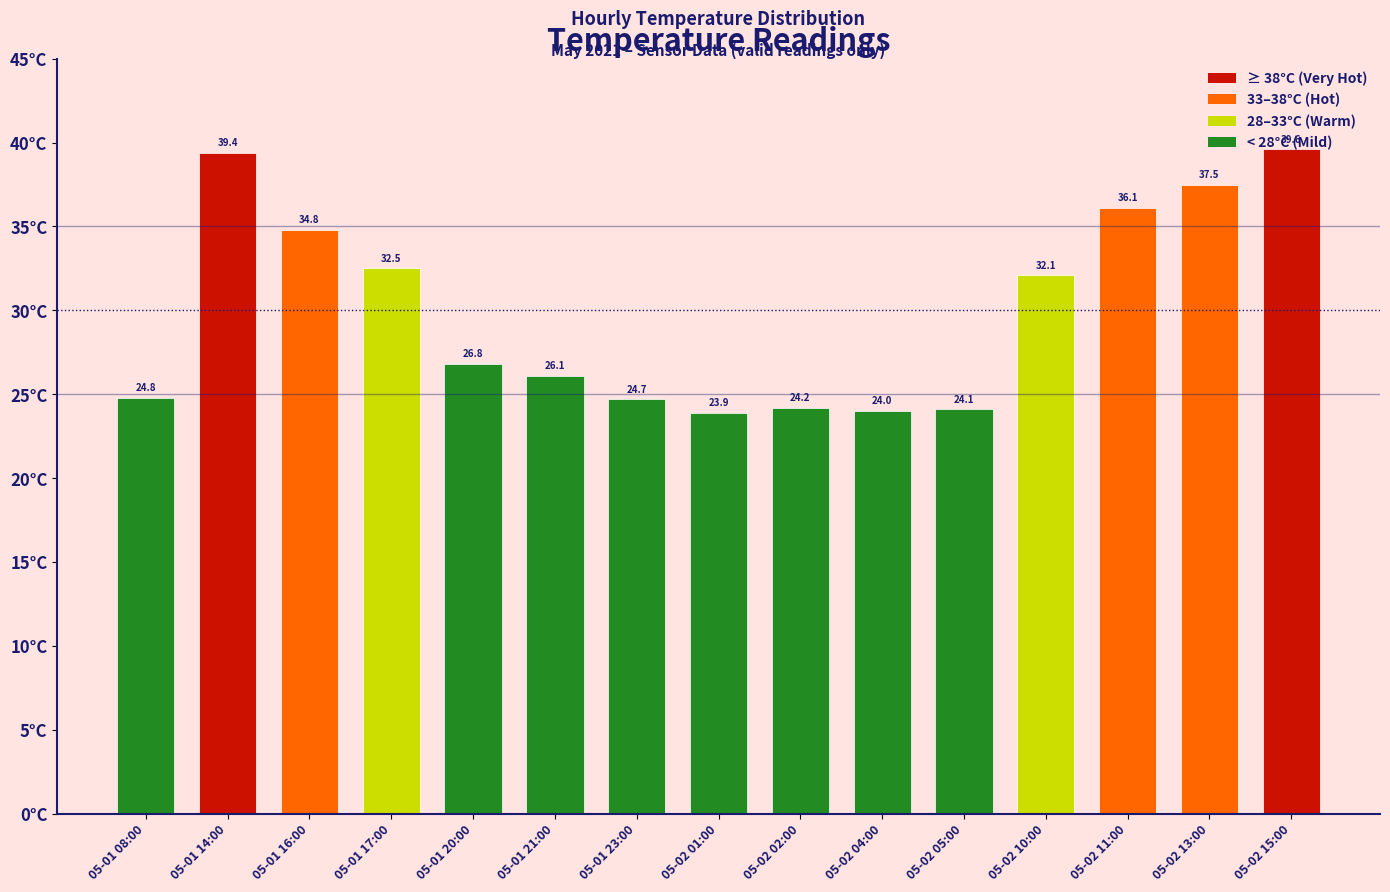

Reading left to right, extract all data points from this chart.

05-01 08:00=24.8	05-01 14:00=39.4	05-01 16:00=34.8	05-01 17:00=32.5	05-01 20:00=26.8	05-01 21:00=26.1	05-01 23:00=24.7	05-02 01:00=23.9	05-02 02:00=24.2	05-02 04:00=24.0	05-02 05:00=24.1	05-02 10:00=32.1	05-02 11:00=36.1	05-02 13:00=37.5	05-02 15:00=39.6